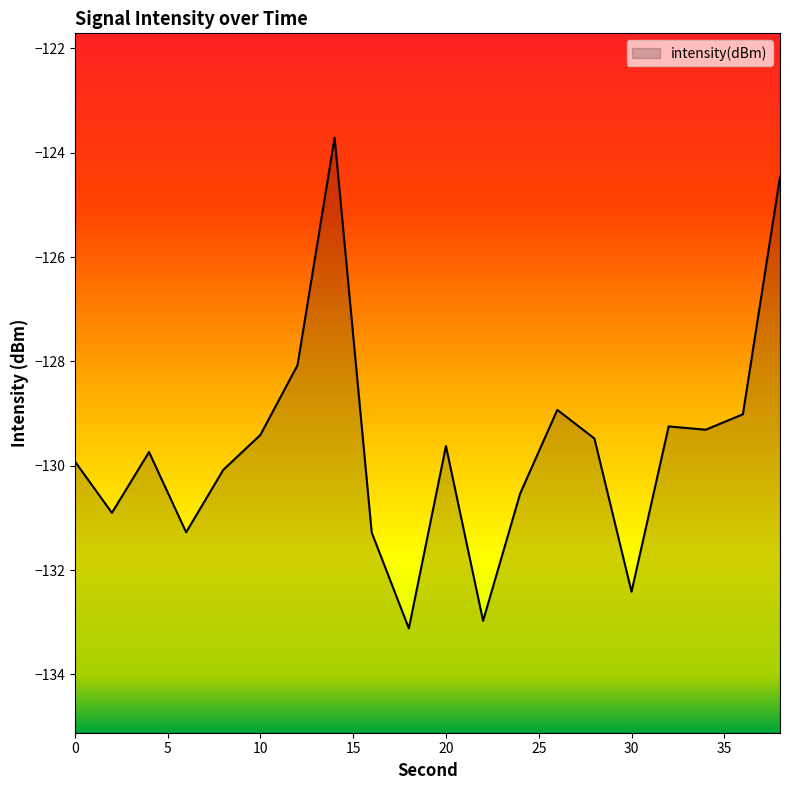

What is the minimum value shown in the chart?

-133.1